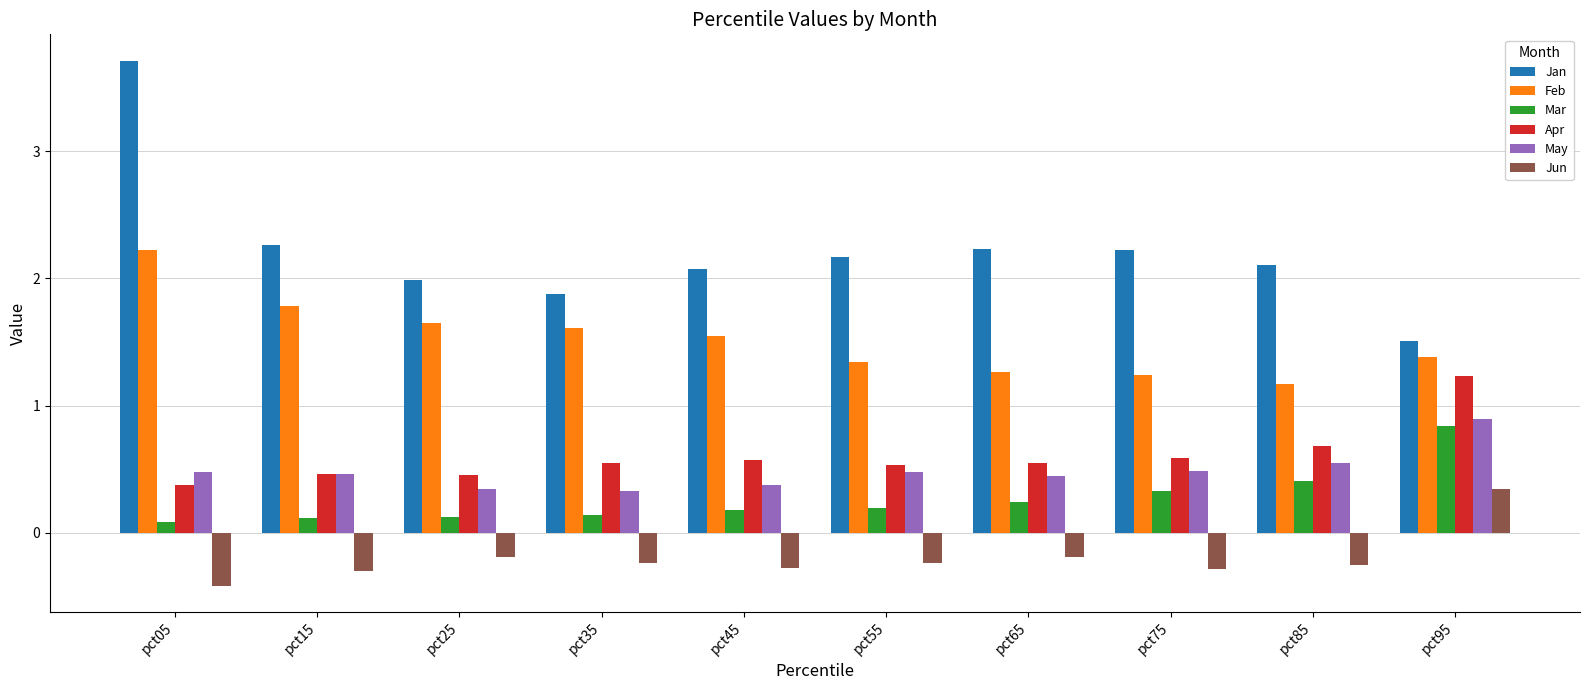

Which series has the largest range (max minus min)?

Jan